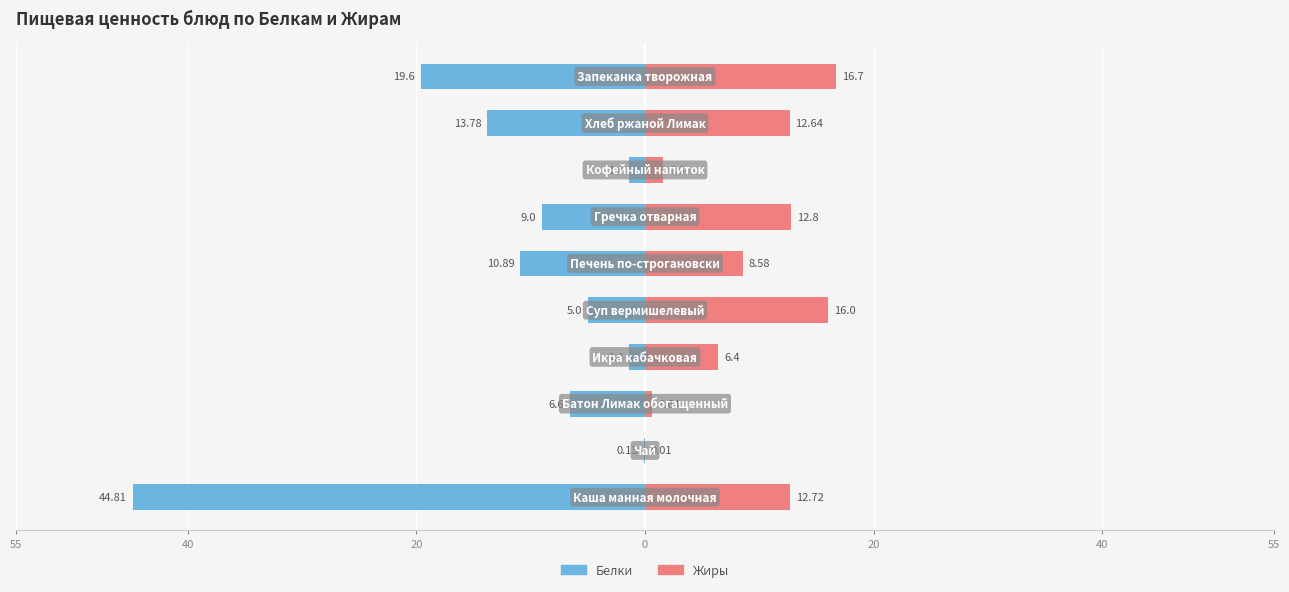

Which has a higher value, 20 or 8?

20